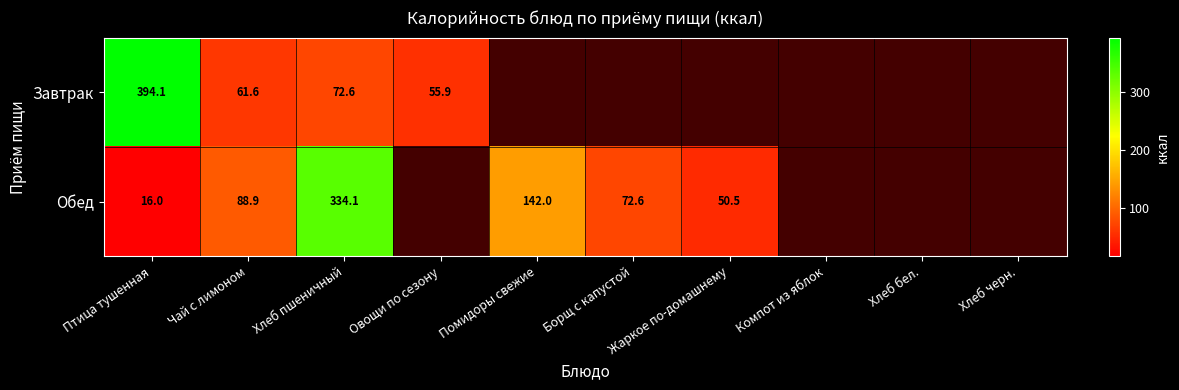

What is the difference between the Завтрак values at Птица тушенная and Овощи по сезону?

338.2